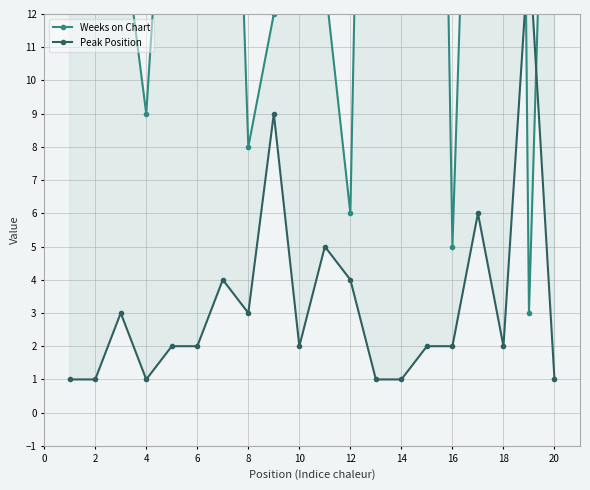

Which series has the largest range (max minus min)?

Weeks on Chart